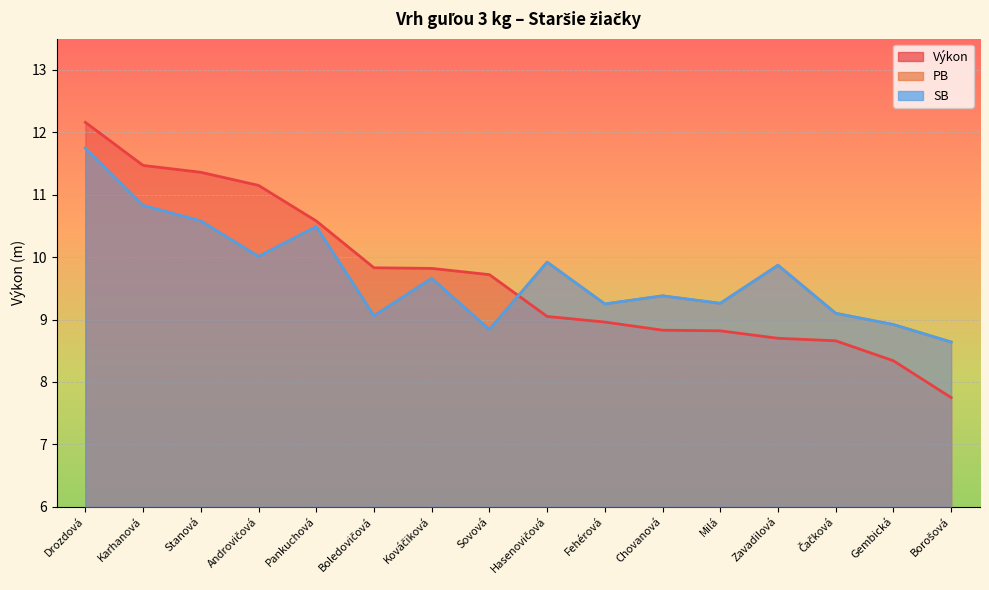

What are all the series names shown in the legend?

Výkon, PB, SB